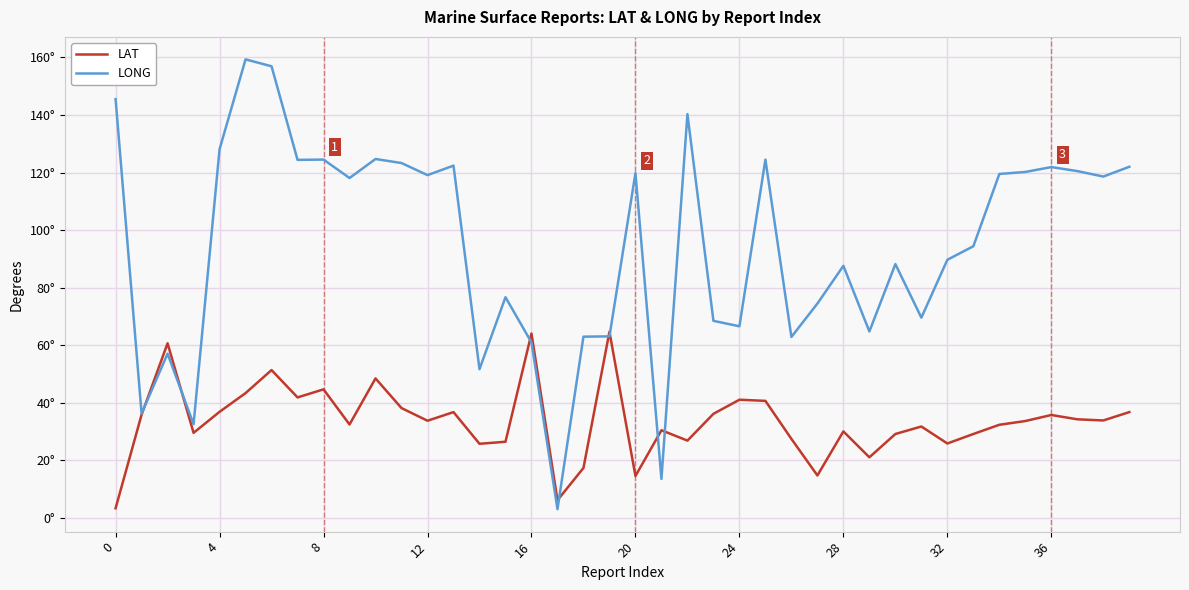

What are all the series names shown in the legend?

LAT, LONG